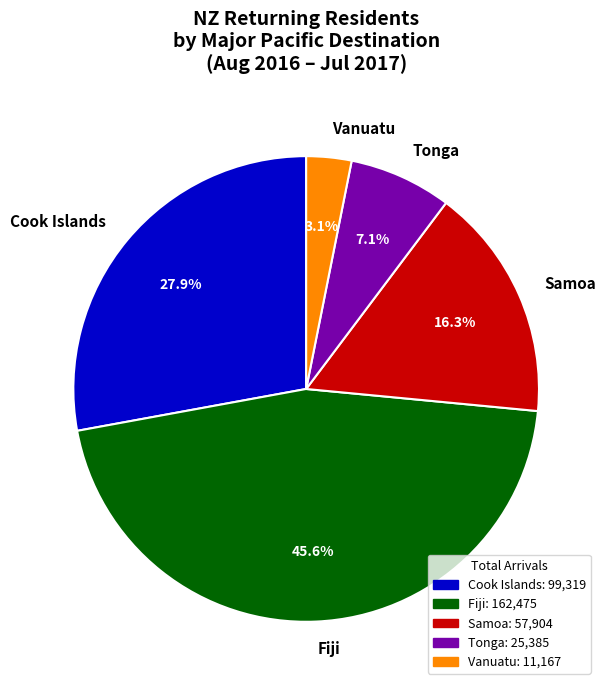

Which slice is the smallest?

Vanuatu